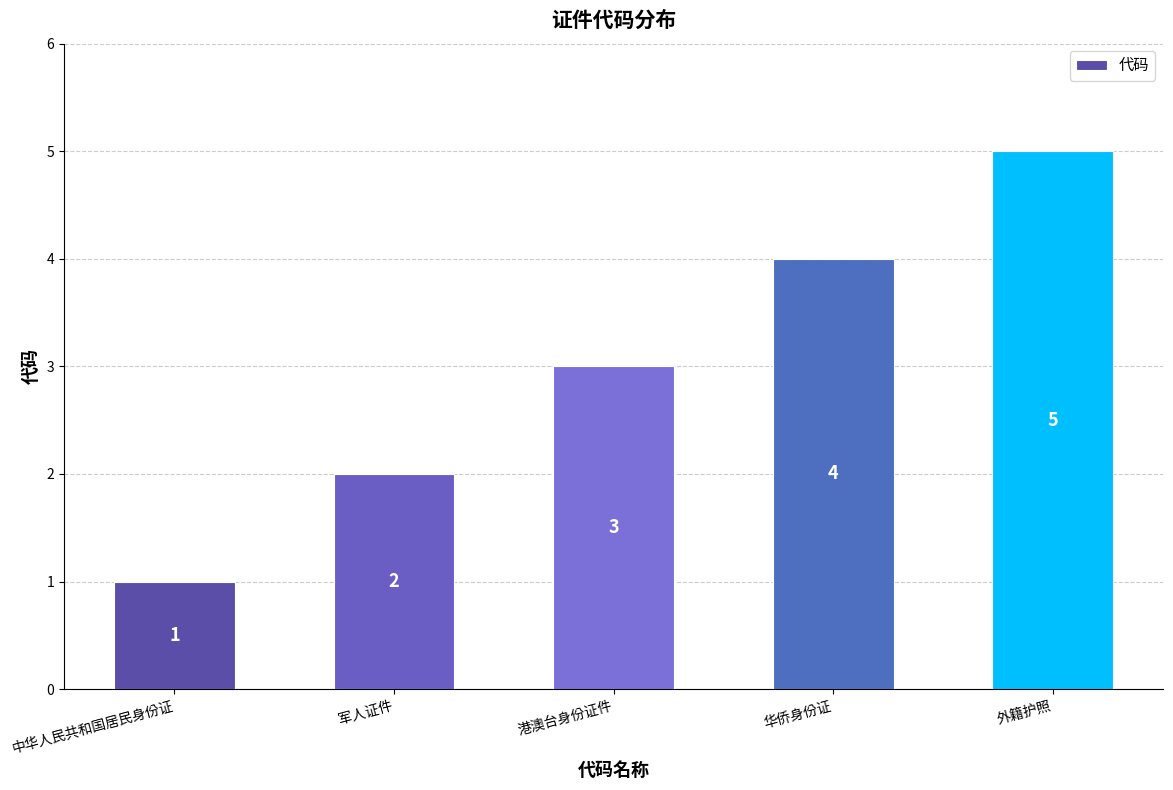

The chart shows a value of 7 at 外籍护照. True or false?

False